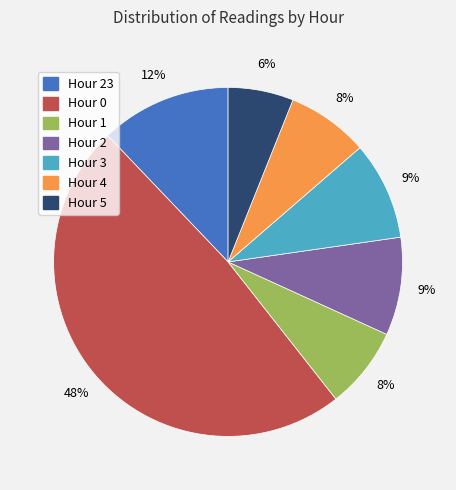

Does any single category account for the majority?

No